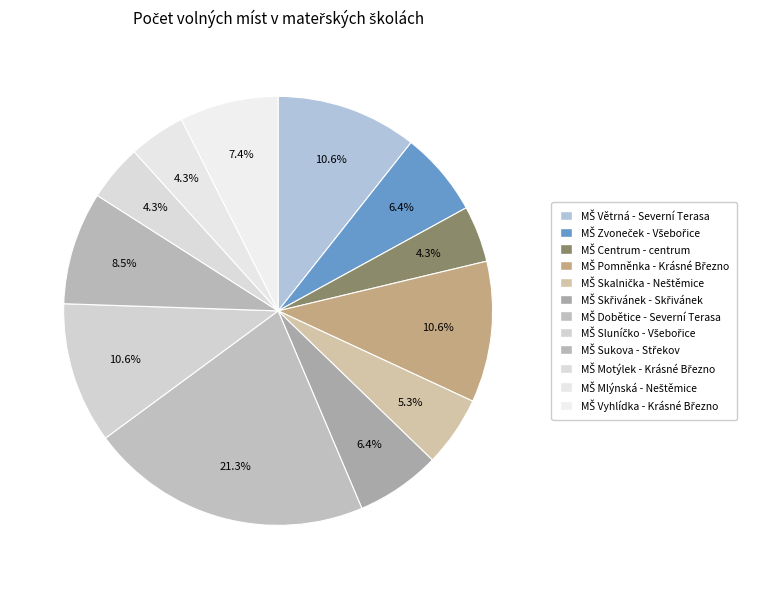

Approximately how many times larger is the value at MŠ Centrum - centrum compared to MŠ Motýlek - Krásné Březno?

1.0